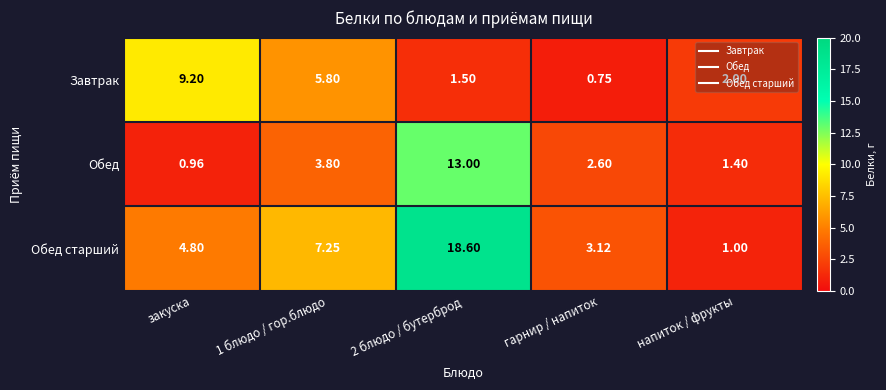

Where does the Обед старший series first go above 4?

закуска